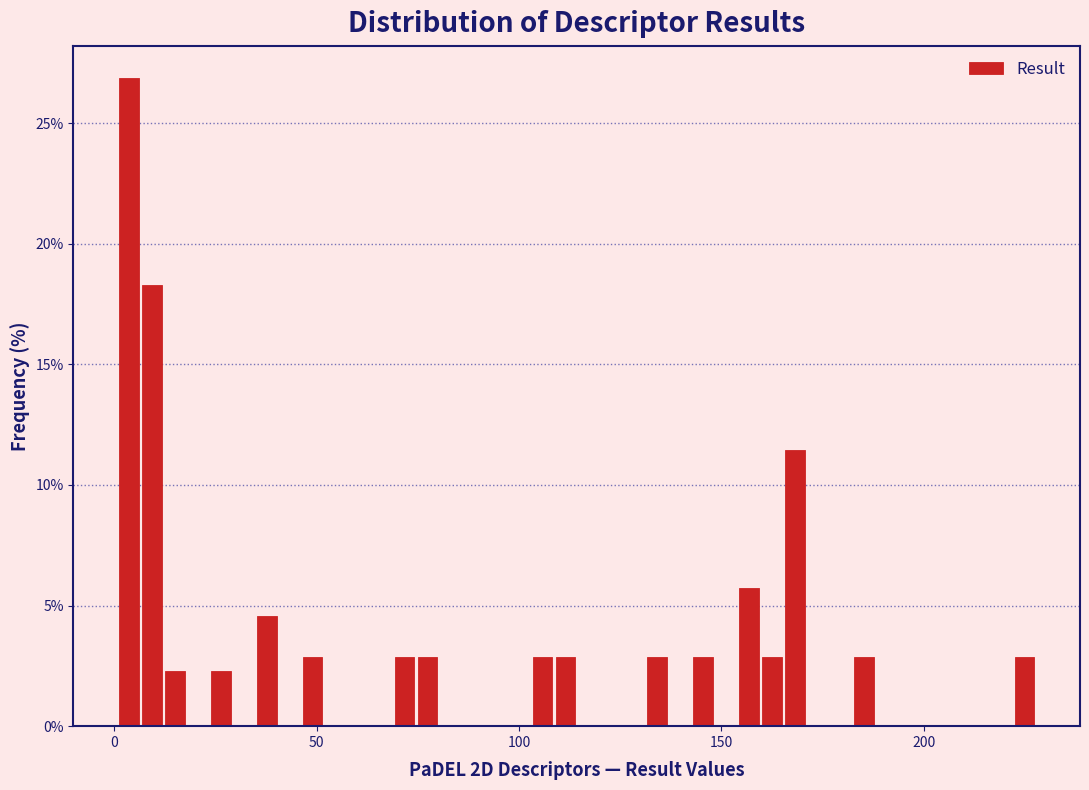

Around what value on the x-axis is the tallest bar? Give the approximate position of its centre, as read against the axis.

5